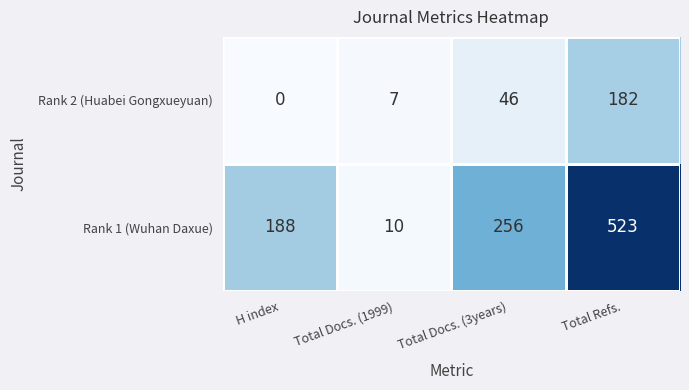

What value does the Rank 1 (Wuhan Daxue) series have at Total Refs., to the nearest 100?

500